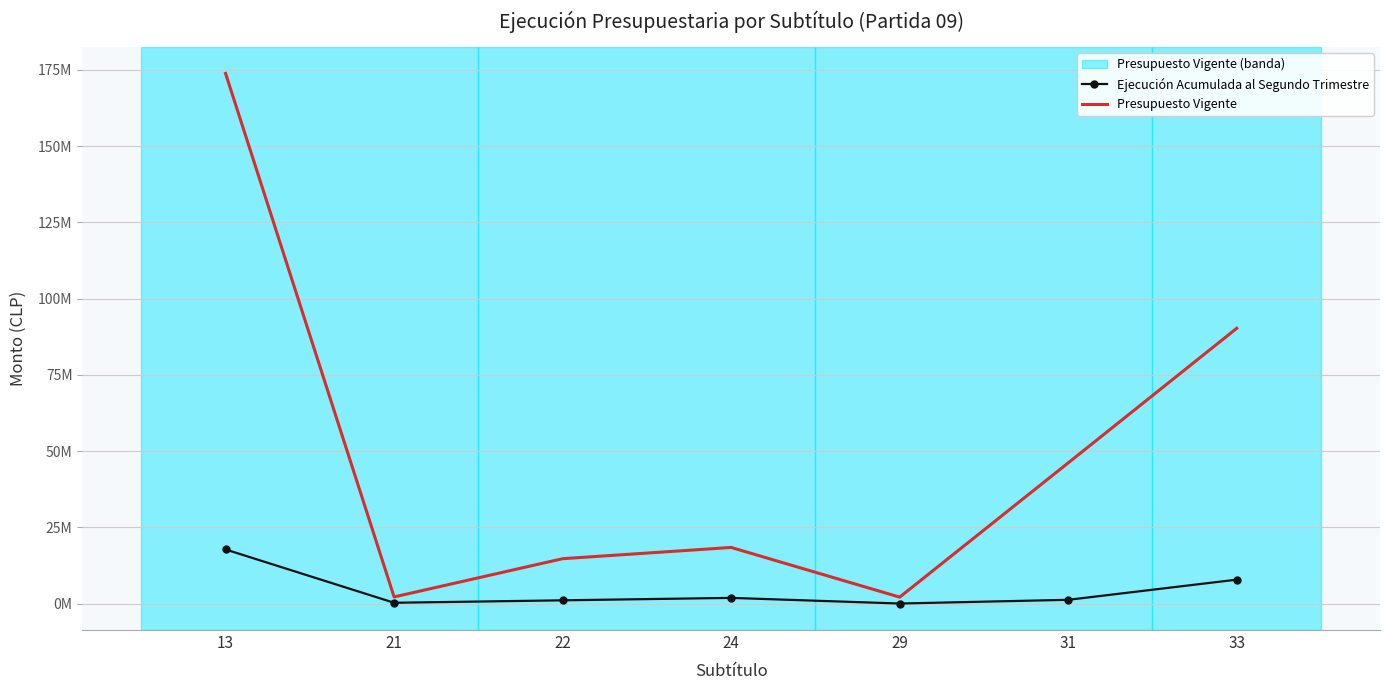

Reading right to left, transcribe all the data shown in this chart.

Ejecución Acumulada al Segundo Trimestre: 33=7847919	31=1236129	29=19083	24=1867000	22=1069582	21=265958	13=17738387
Presupuesto Vigente: 33=90263886	31=46143451	29=2113558	24=18405000	22=14717545	21=2181560	13=173825000